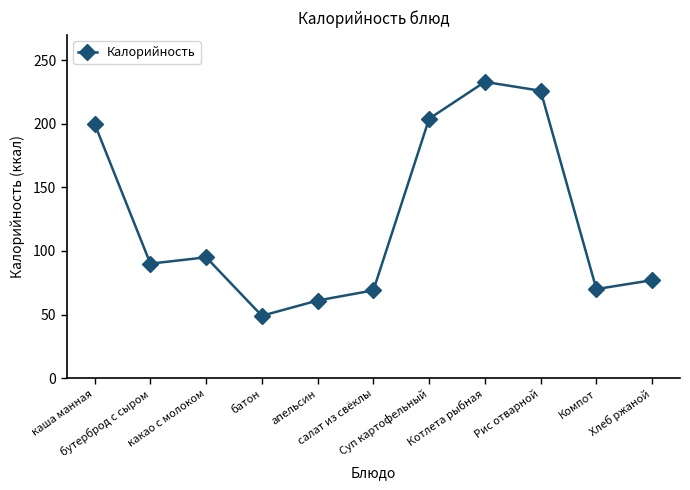

Is it true that the value at Суп картофельный is 297?

False